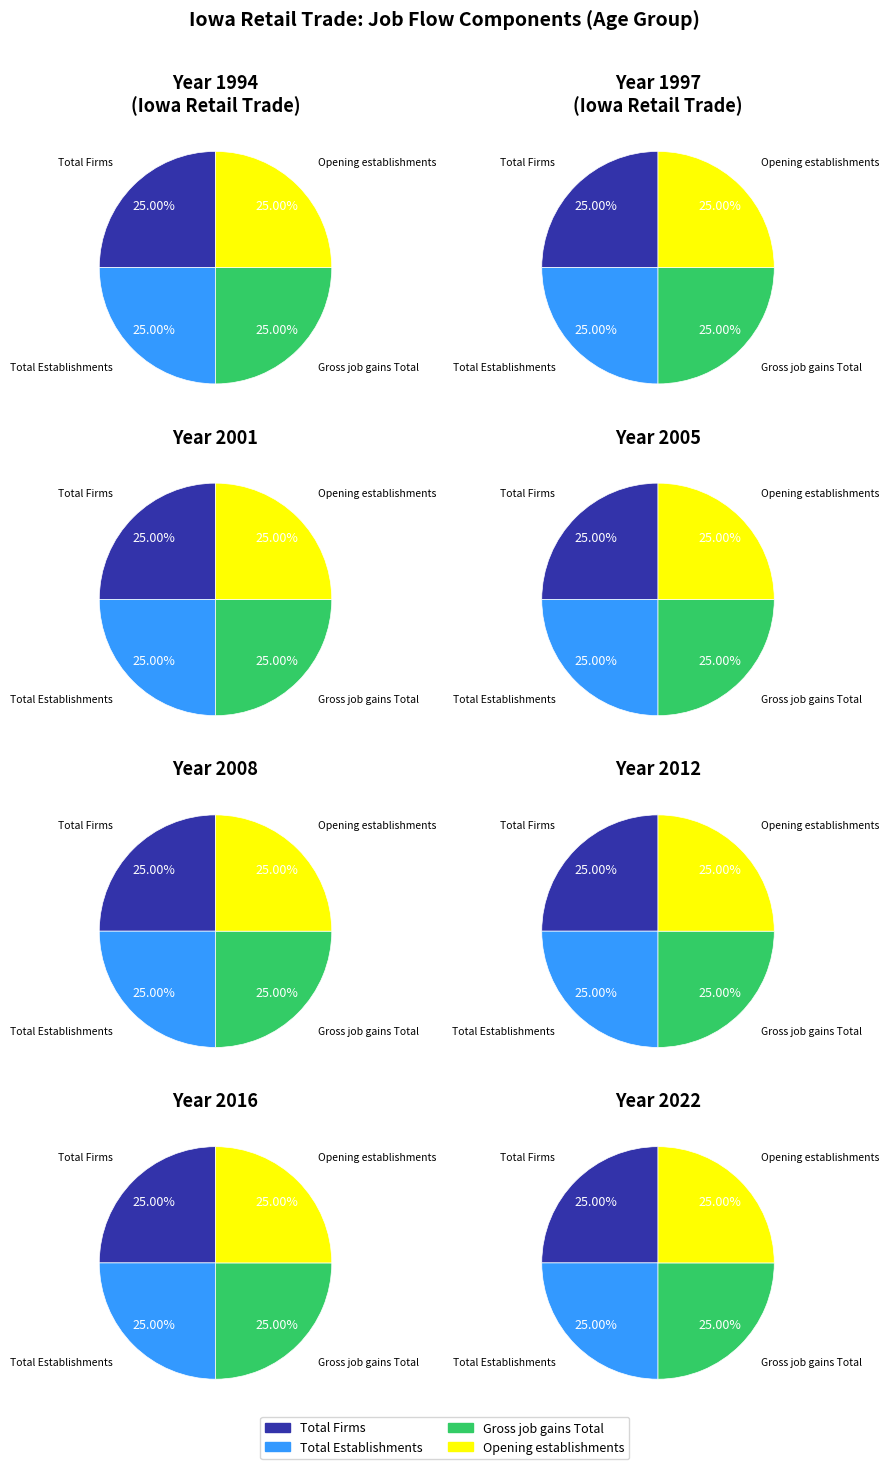

True or false: 3 accounts for 31% of the total.

False